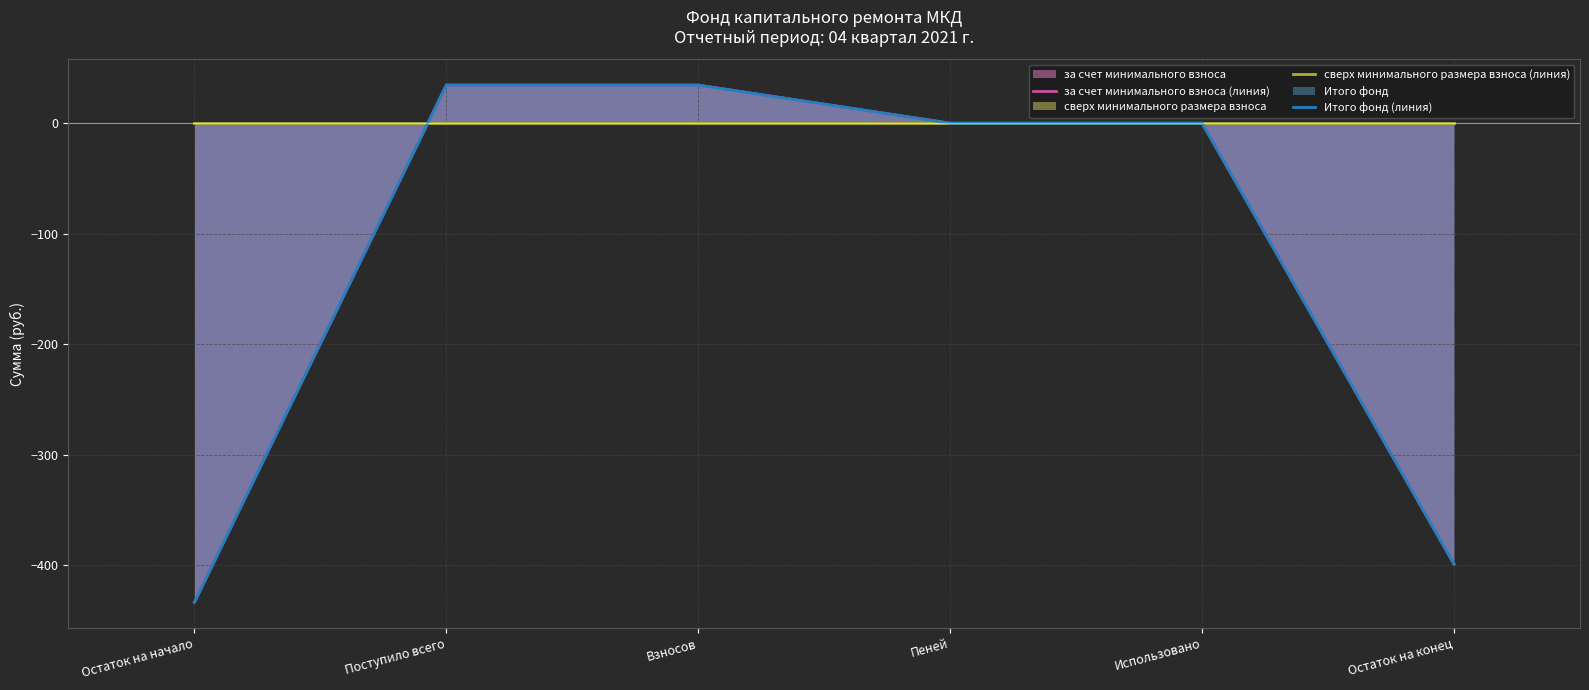

What is the label of the 5th point from the left?

Использовано